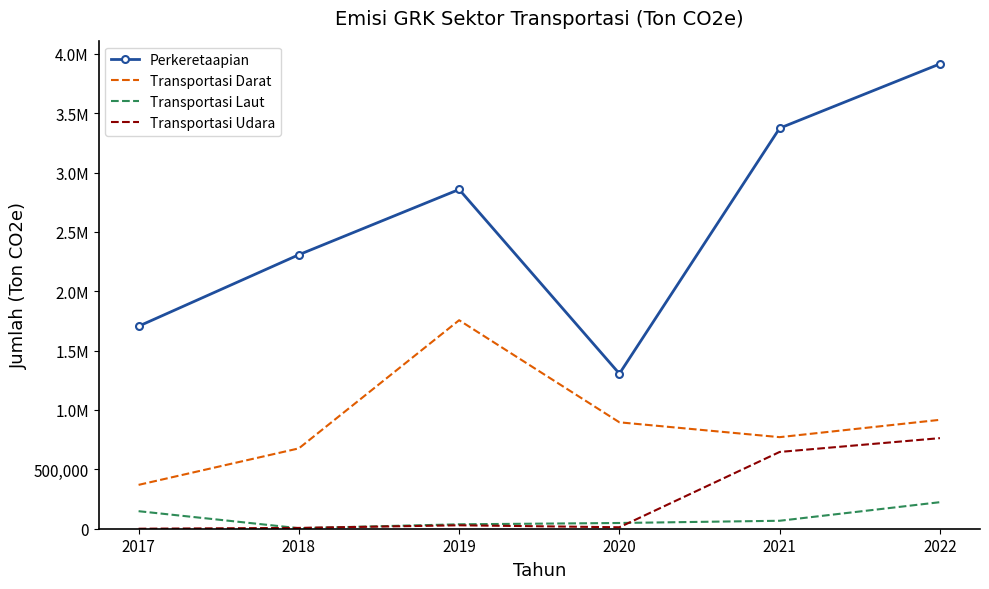

Read the Perkeretaapian value at 2017.

1705720.0